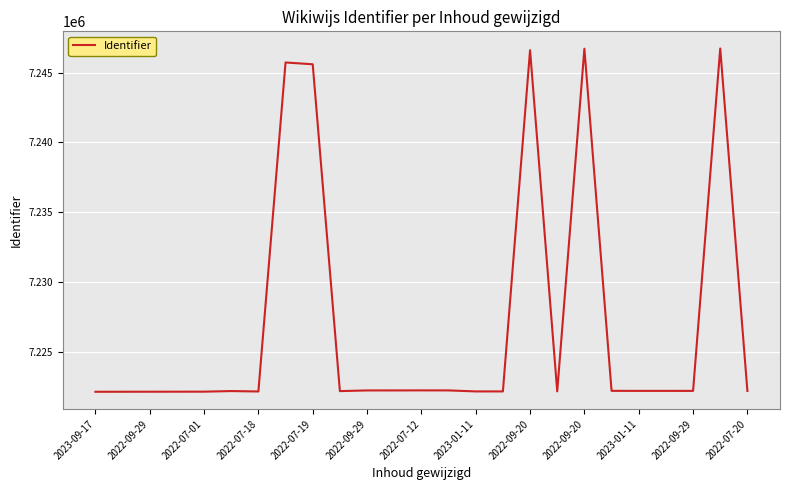

What is the maximum value shown in the chart?

7246727